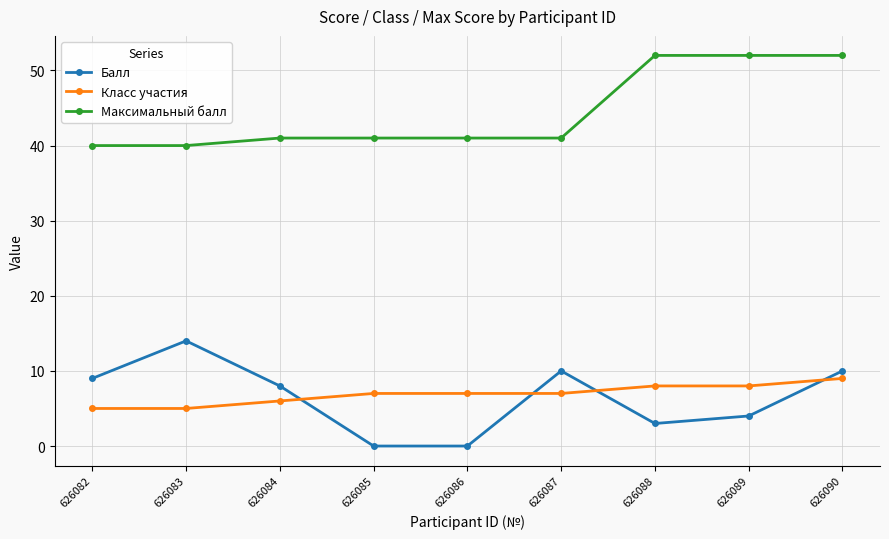

What is the value of the Балл point at the 1st from the left?

9